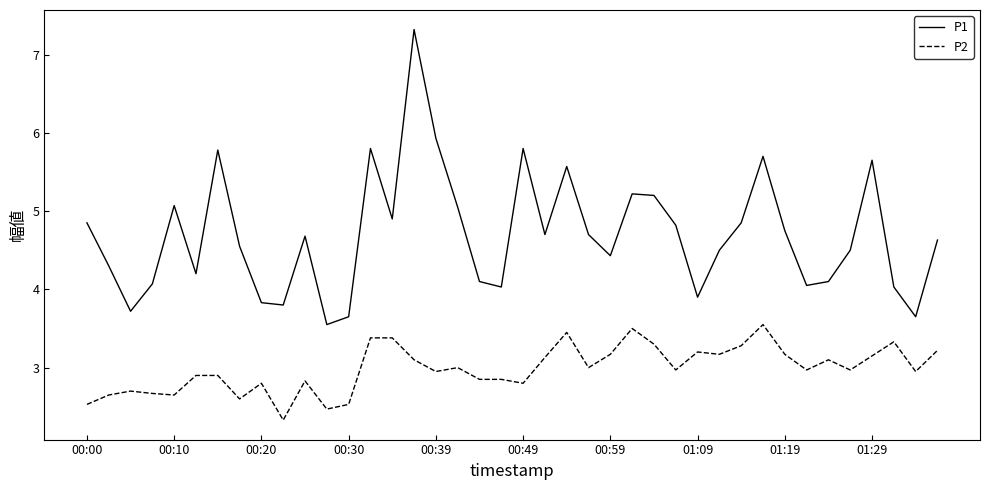

True or false: P2 and P1 intersect in this chart.

False